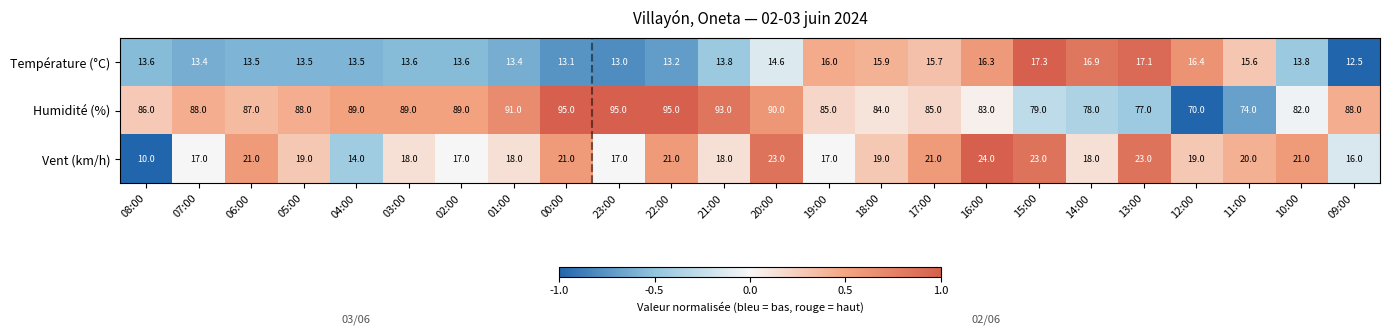

Between 01:00 and 20:00, which series saw the biggest shift?

Vent (km/h)